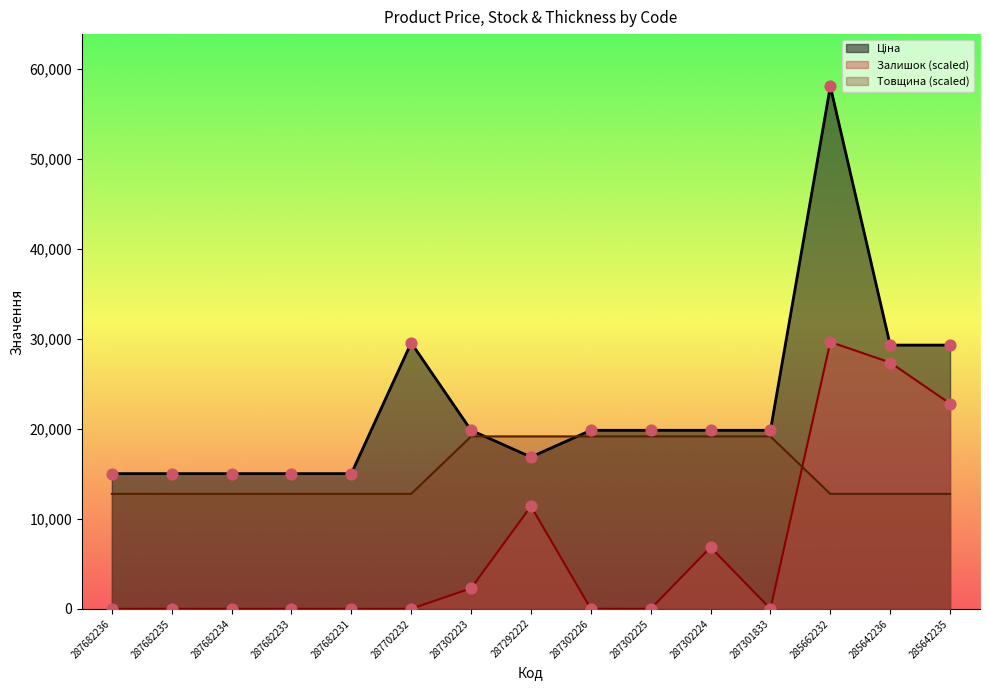

Which series has the largest Y range (max minus min)?

Ціна